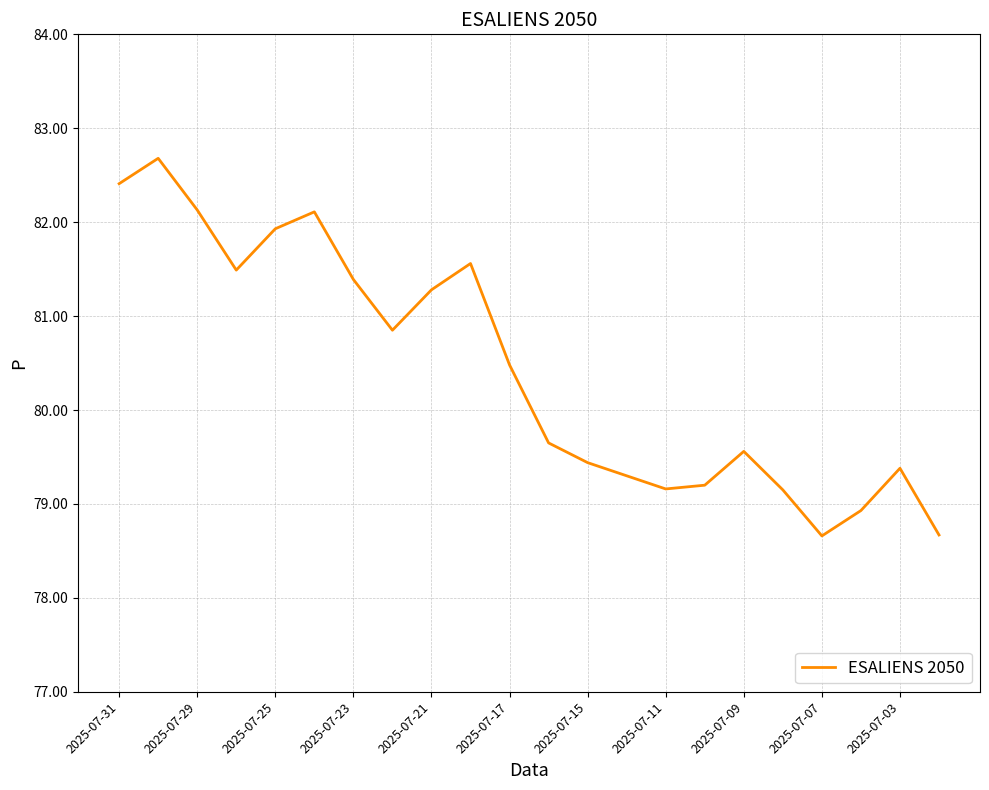

What is the minimum value shown in the chart?

78.7